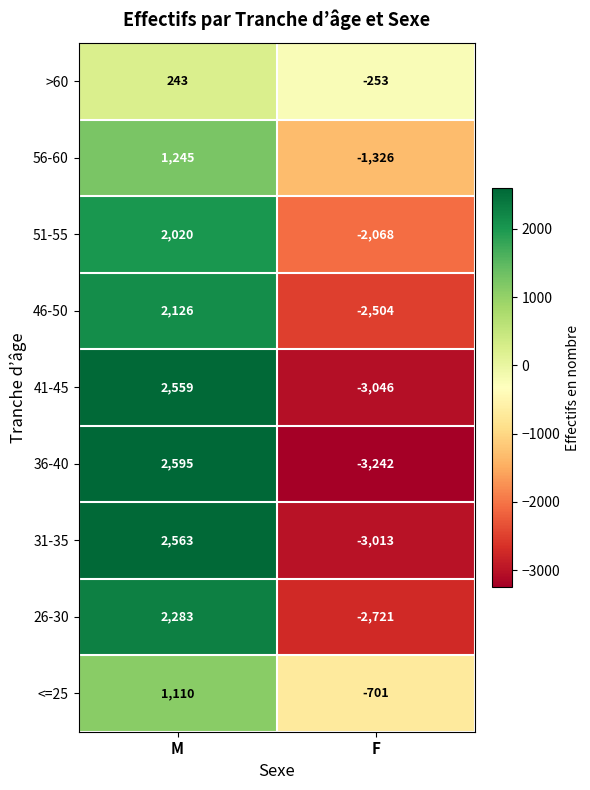

What is the maximum value shown in the chart?

2595